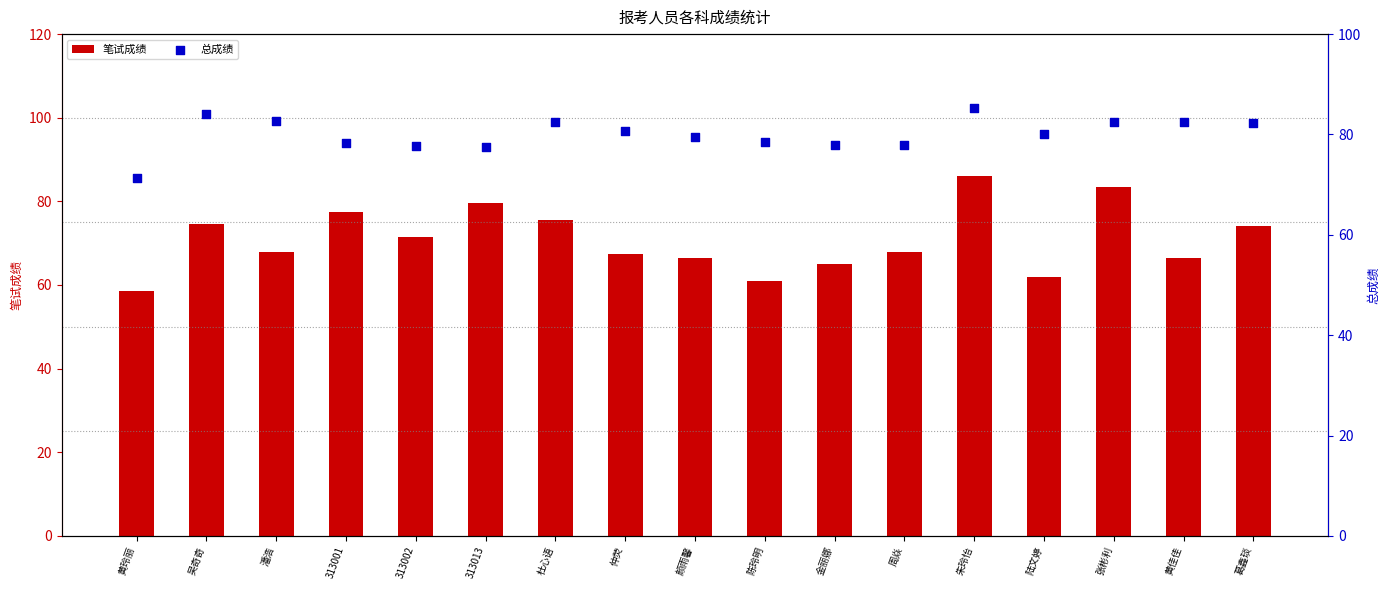

At how many categories does at least one series exceed 84?

2